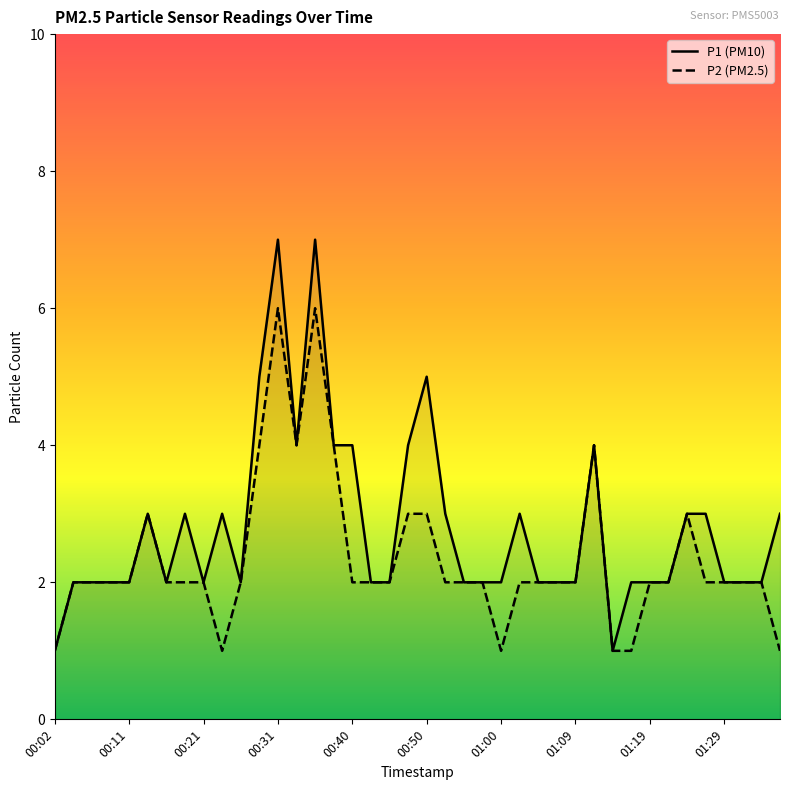

What is the label of the 21st point from the left?

00:50